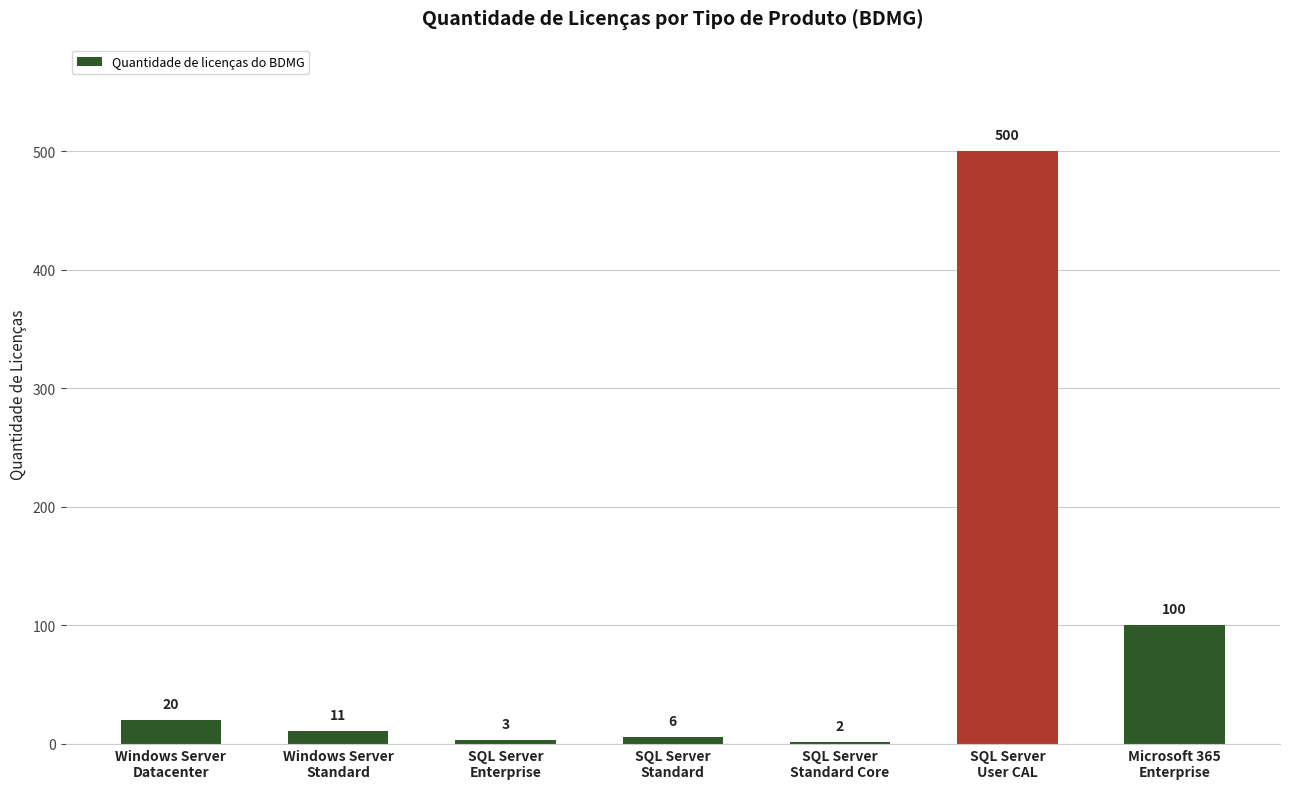

What is the difference between the maximum and minimum values?

498